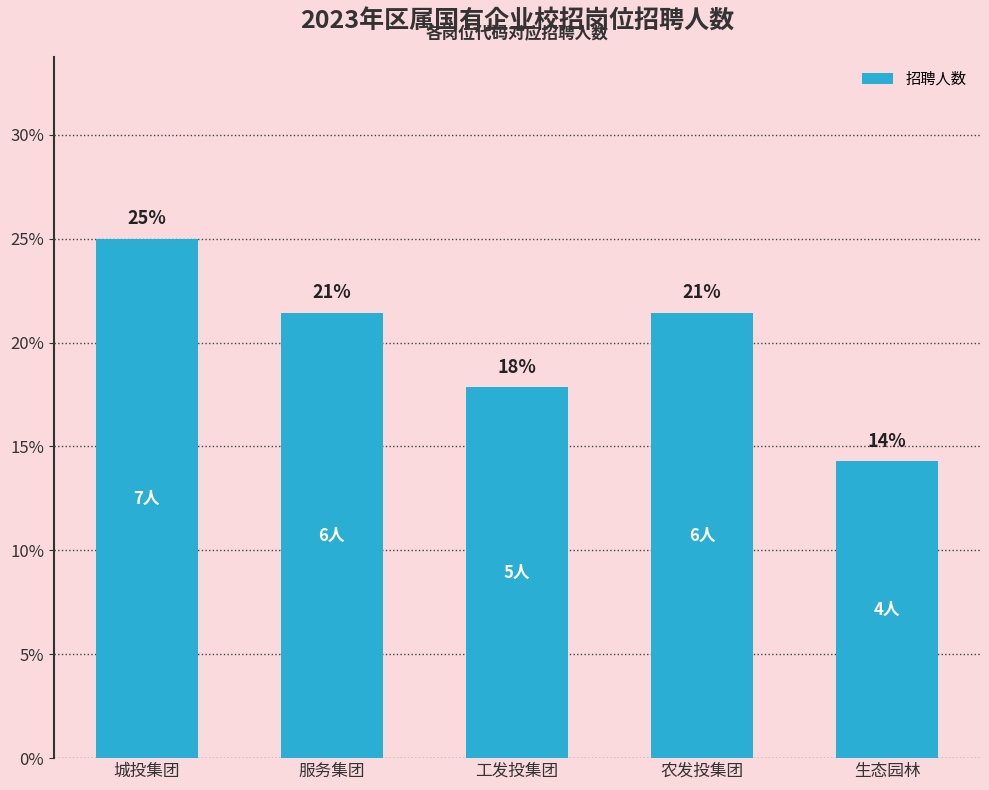

What is the value of the 1st bar from the left?

0.2